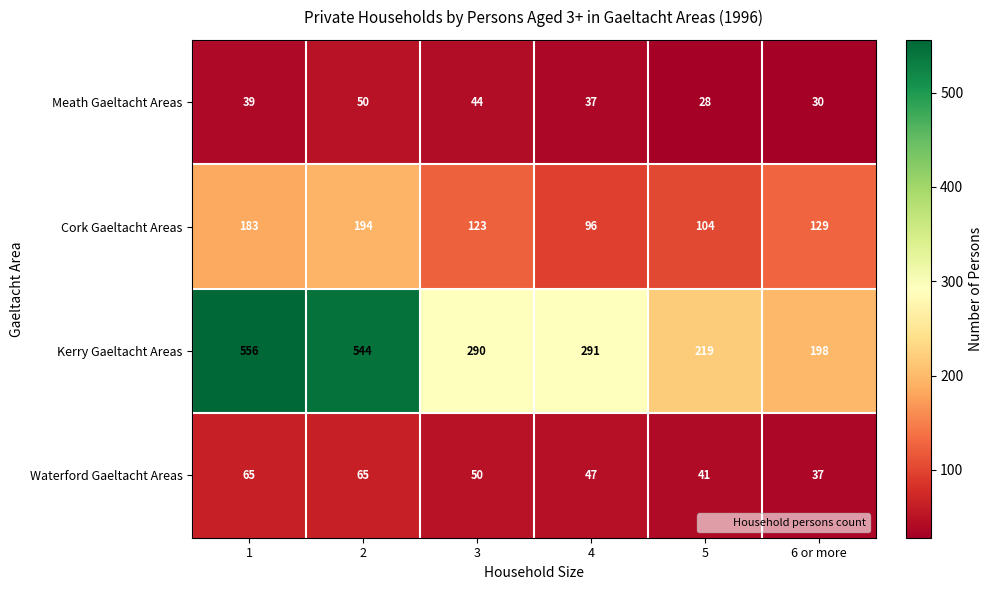

The value of Waterford Gaeltacht Areas at 1 is 65. True or false?

True